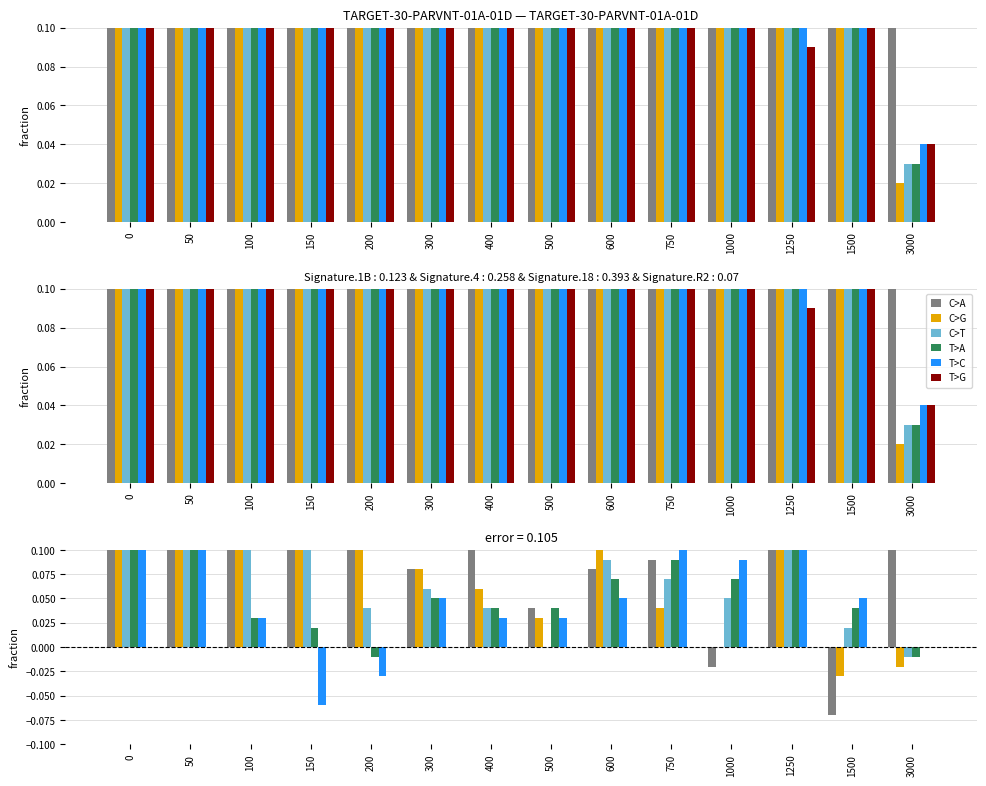

The 2019.06.01-09:00 series shows 0.6 at 50. True or false?

False